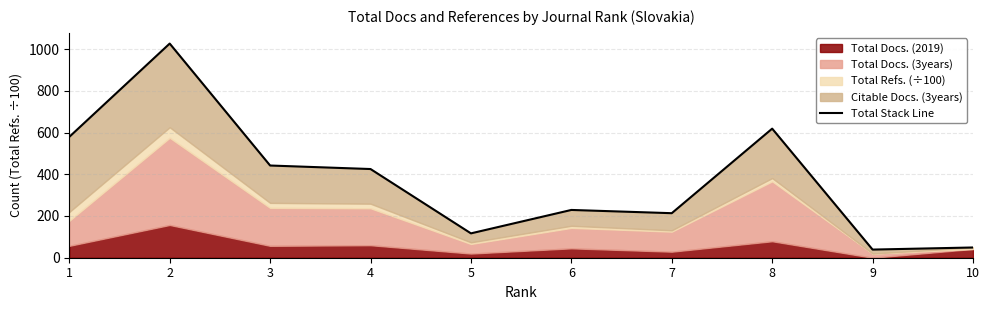

Approximately how many times larger is the value at 1 compared to 2?

0.6